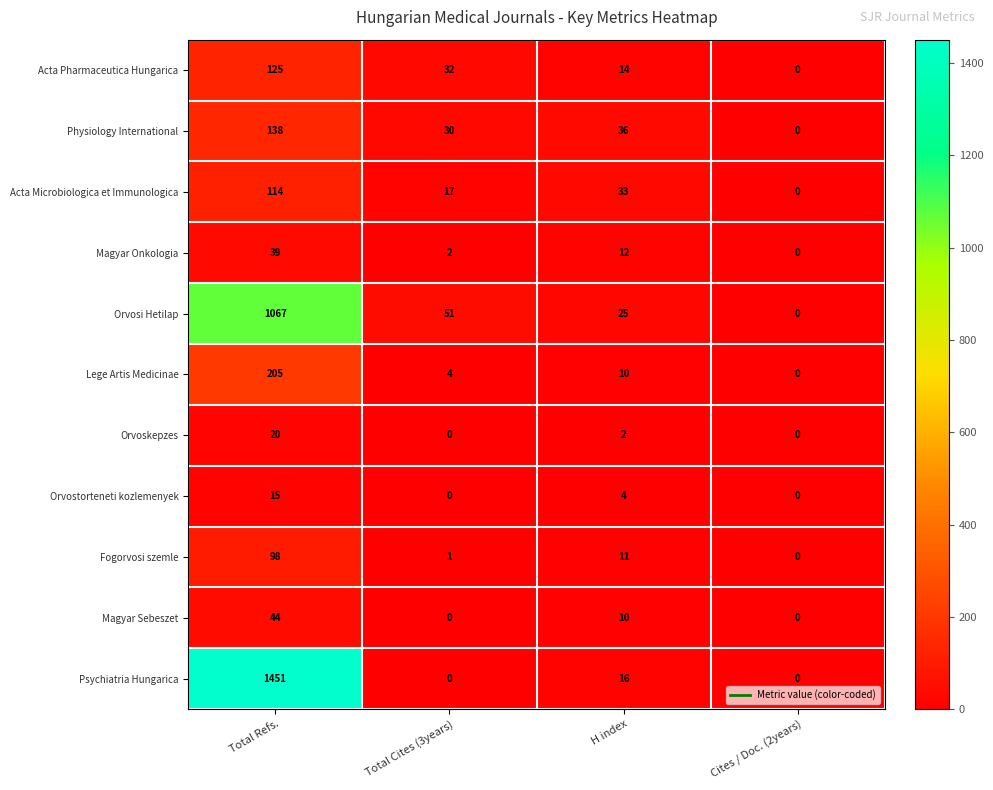

How many distinct data groups are displayed?

11